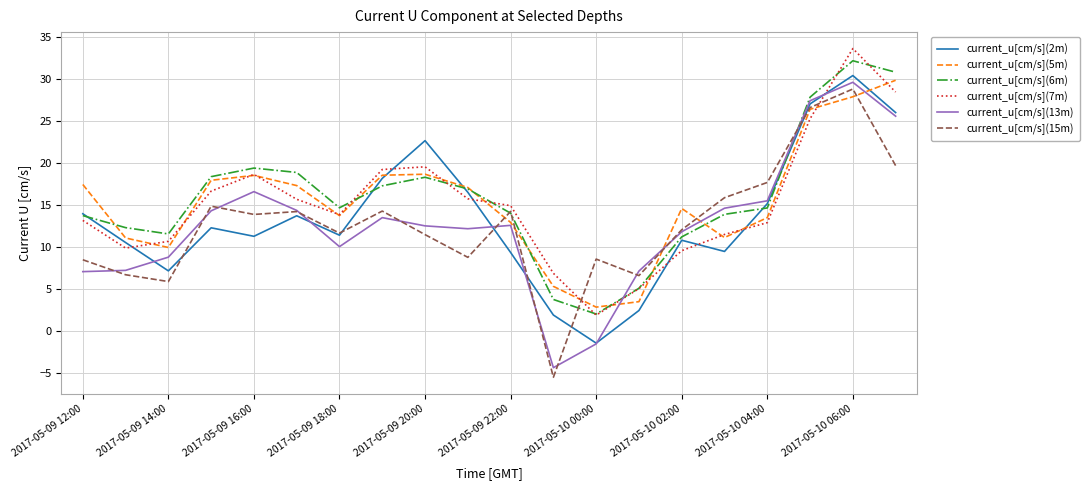

What is the lowest value of the current_u[cm/s](5m) series?

2.9